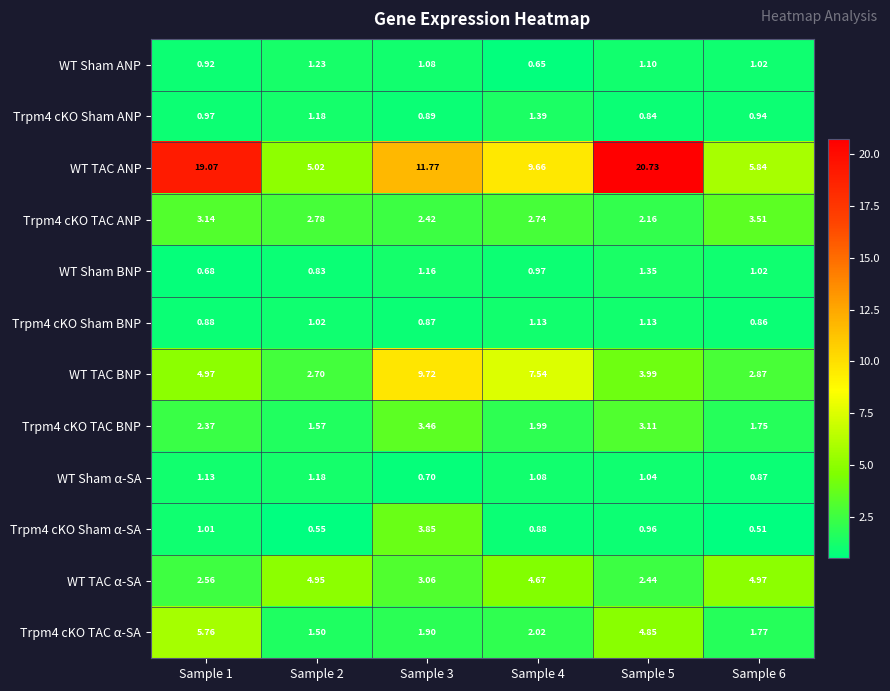

Which series has the largest total across all categories?

WT TAC ANP